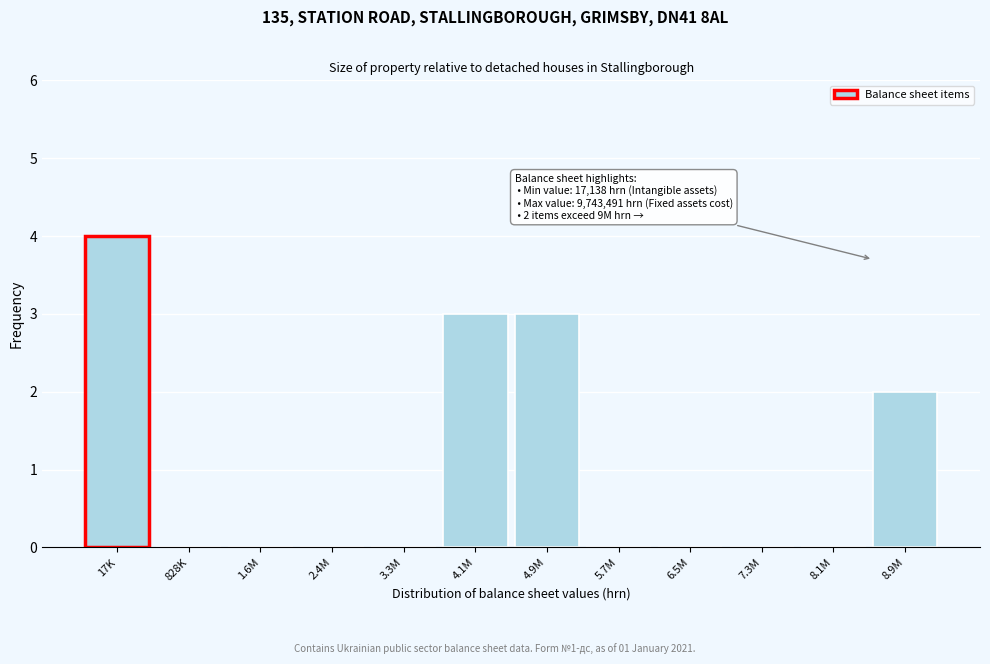

Reading right to left, what are all the values shown in this chart?

8.9M=2	8.1M=0	7.3M=0	6.5M=0	5.7M=0	4.9M=3	4.1M=3	3.3M=0	2.4M=0	1.6M=0	828K=0	17K=4